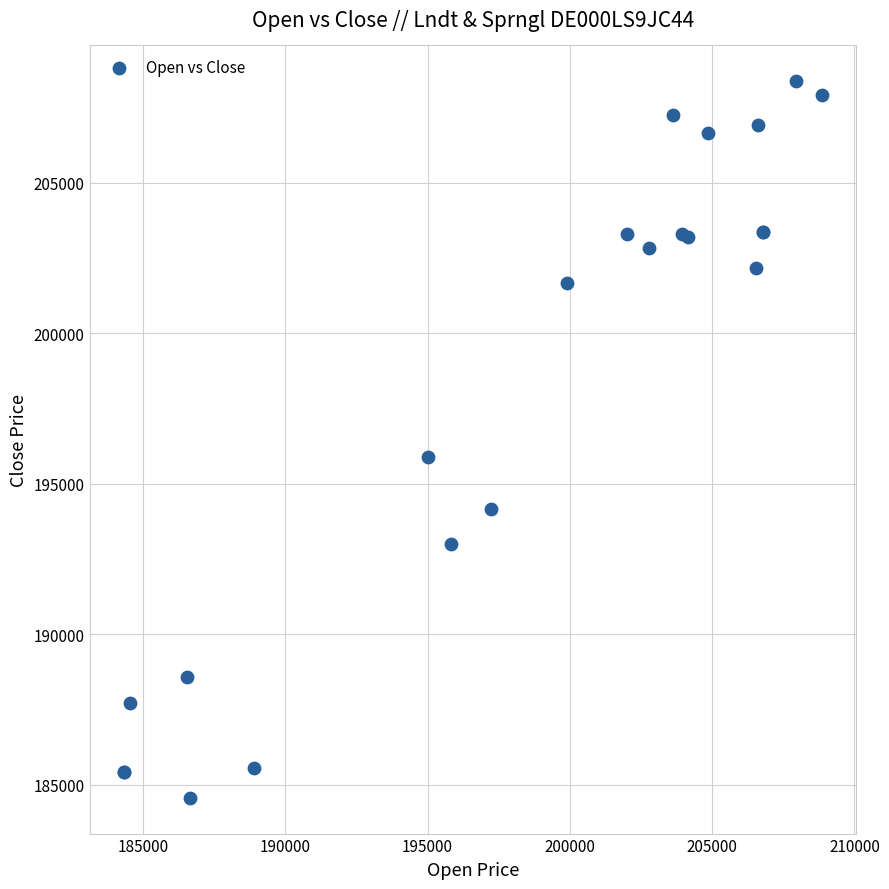

What Y value in the scatter plot is closest to 196465?

195871